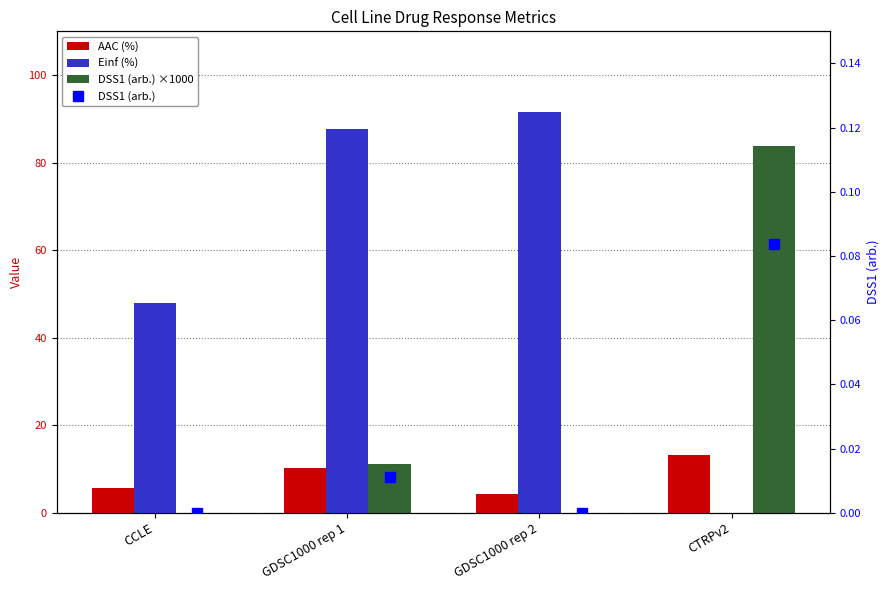

How many values in the AAC (%) series are below 10?

2